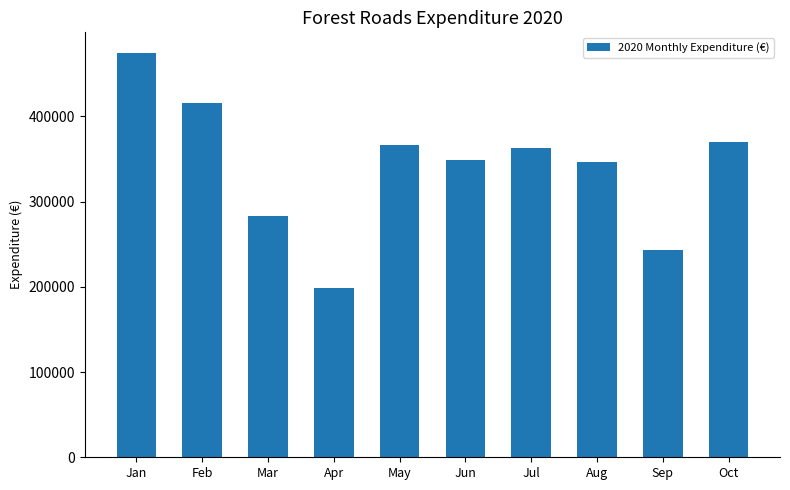

What is the average value?

341009.1